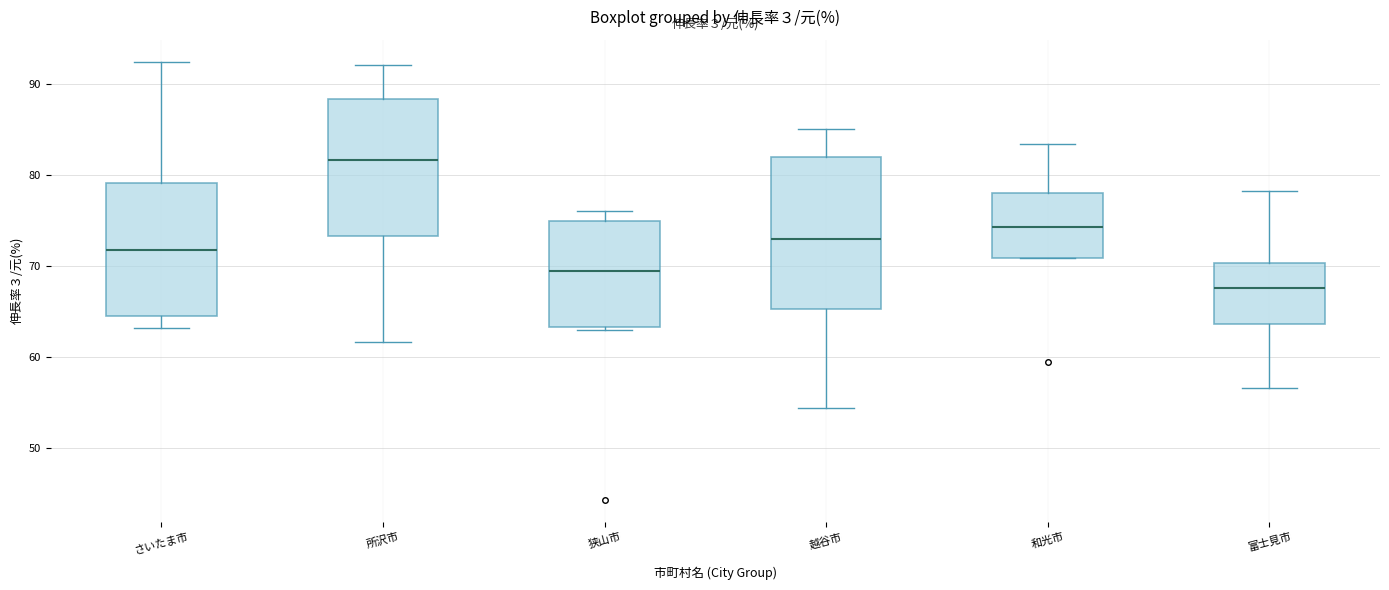

Reading left to right, transcribe this box plot: for each box, give where its median line is, the range the box spans, and where its two whiskers end, as read against the y-axis. The values are not printed on the chart, so give them approximately, as read against the axis.

さいたま市: median 72, box 64 to 79, whiskers 63 to 92
所沢市: median 82, box 73 to 88, whiskers 62 to 92
狭山市: median 69, box 63 to 75, whiskers 63 (just below the box's lower edge) to 76
越谷市: median 73, box 65 to 82, whiskers 54 to 85
和光市: median 74, box 71 to 78, whiskers 71 to 83
富士見市: median 68, box 64 to 70, whiskers 57 to 78